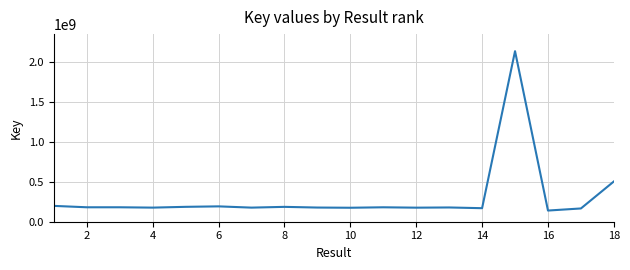

What is the difference between the maximum and minimum values?

1997969830